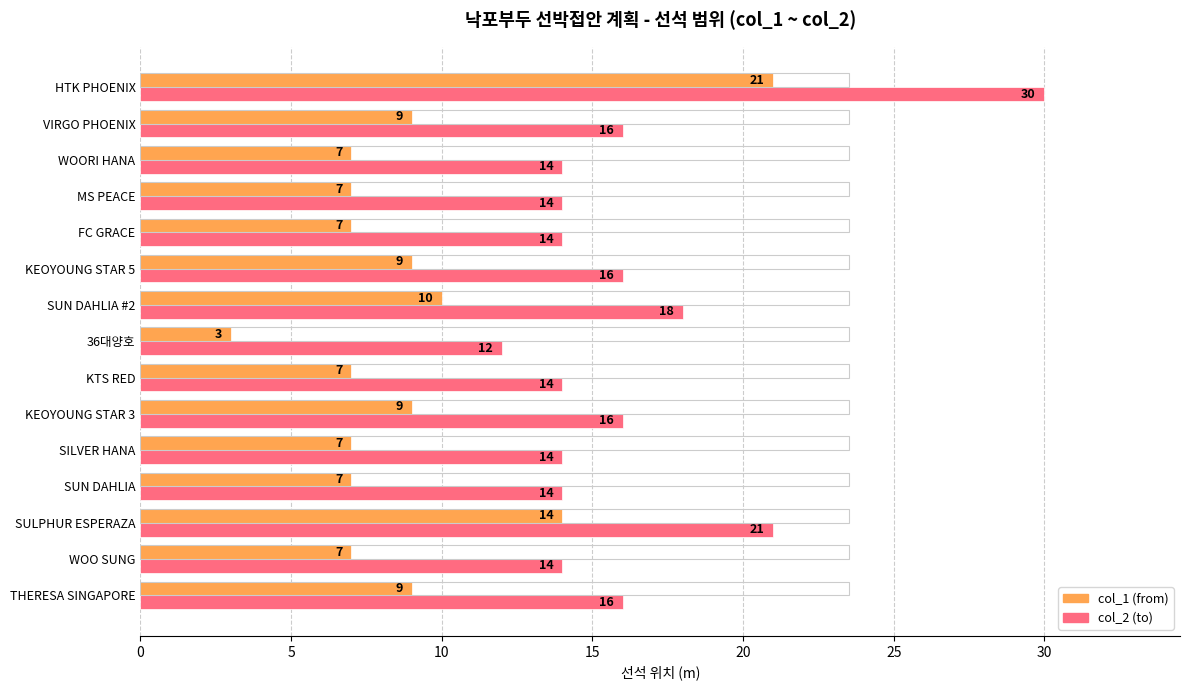

The value of col_2 (to) at KEOYOUNG STAR 3 is 16. True or false?

True